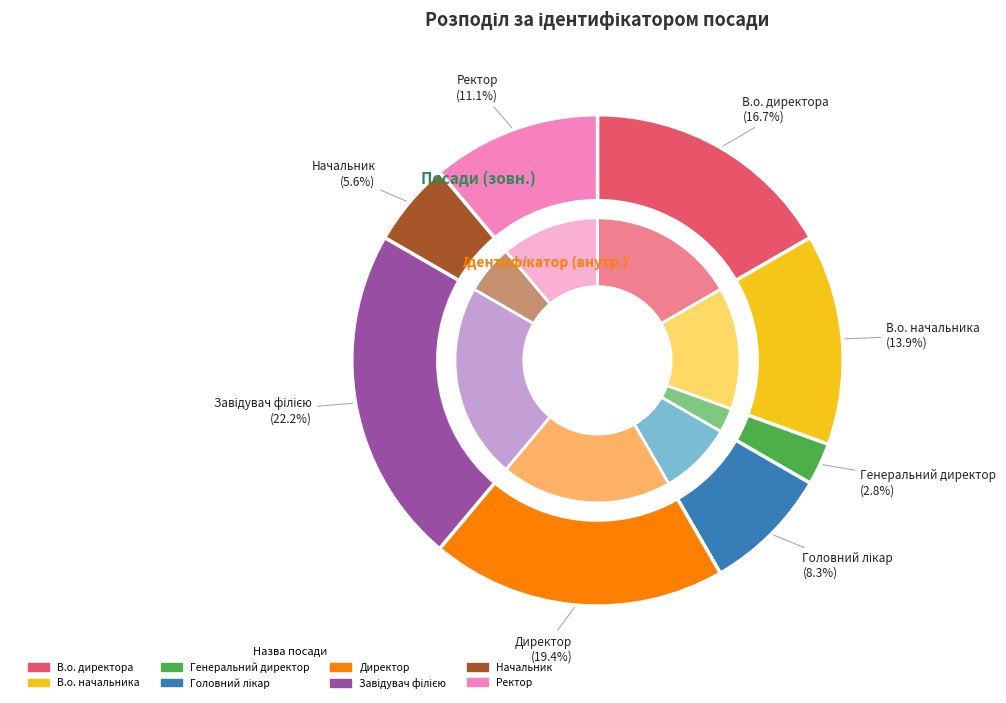

Between Начальник and Головний лікар, which is larger?

Головний лікар